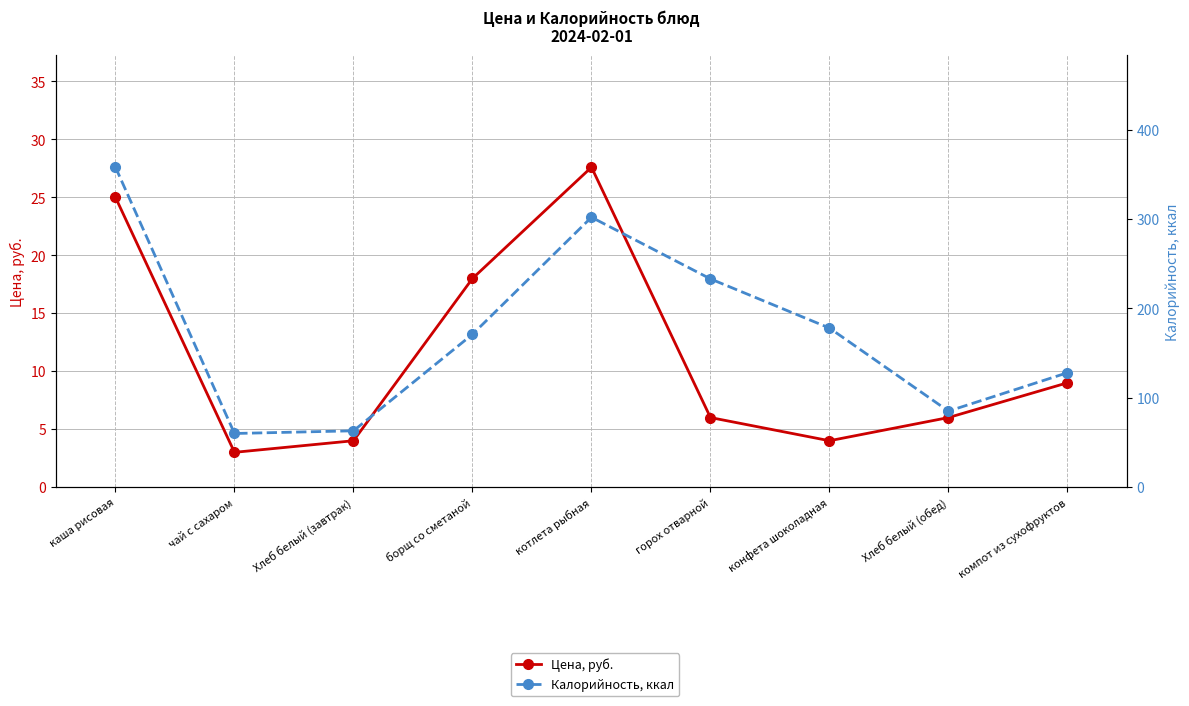

Reading left to right, transcribe all the data shown in this chart.

Цена, руб.: каша рисовая=25.0	чай с сахаром=3.0	Хлеб белый (завтрак)=4.0	борщ со сметаной=18.0	котлета рыбная=27.6	горох отварной=6.0	конфета шоколадная=4.0	Хлеб белый (обед)=6.0	компот из сухофруктов=9.0
Калорийность, ккал: каша рисовая=358.0	чай с сахаром=60.0	Хлеб белый (завтрак)=63.0	борщ со сметаной=171.0	котлета рыбная=302.0	горох отварной=233.0	конфета шоколадная=178.0	Хлеб белый (обед)=85.0	компот из сухофруктов=128.0